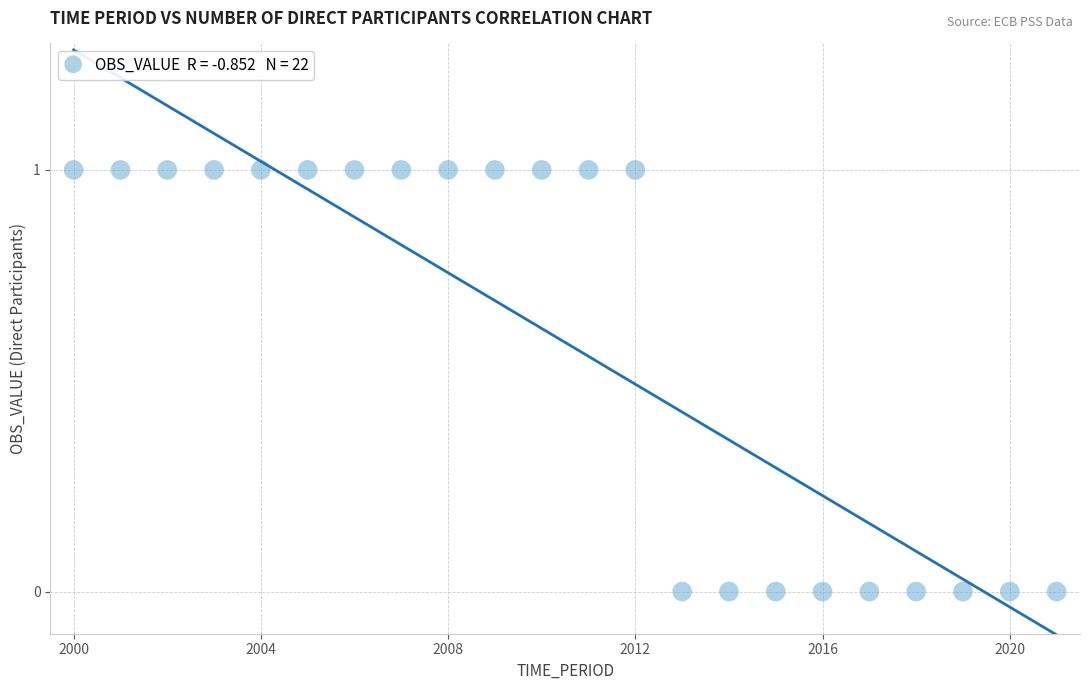

What is the range of X values (max minus min)?

21